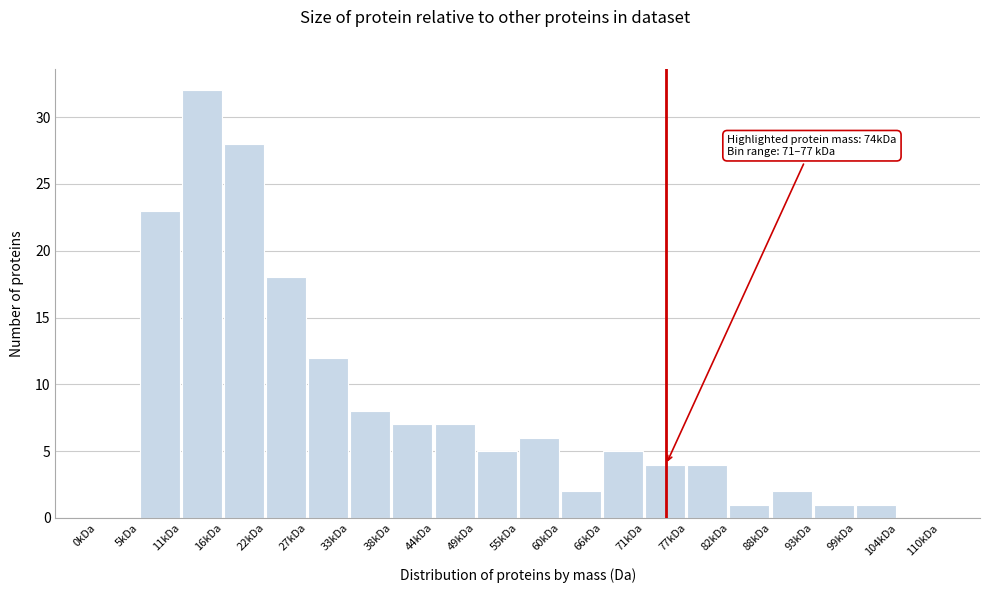

Reading left to right, what are all the values shown in this chart?

0kDa=0	5kDa=23	11kDa=32	16kDa=28	22kDa=18	27kDa=12	33kDa=8	38kDa=7	44kDa=7	49kDa=5	55kDa=6	60kDa=2	66kDa=5	71kDa=4	77kDa=4	82kDa=1	88kDa=2	93kDa=1	99kDa=1	104kDa=0